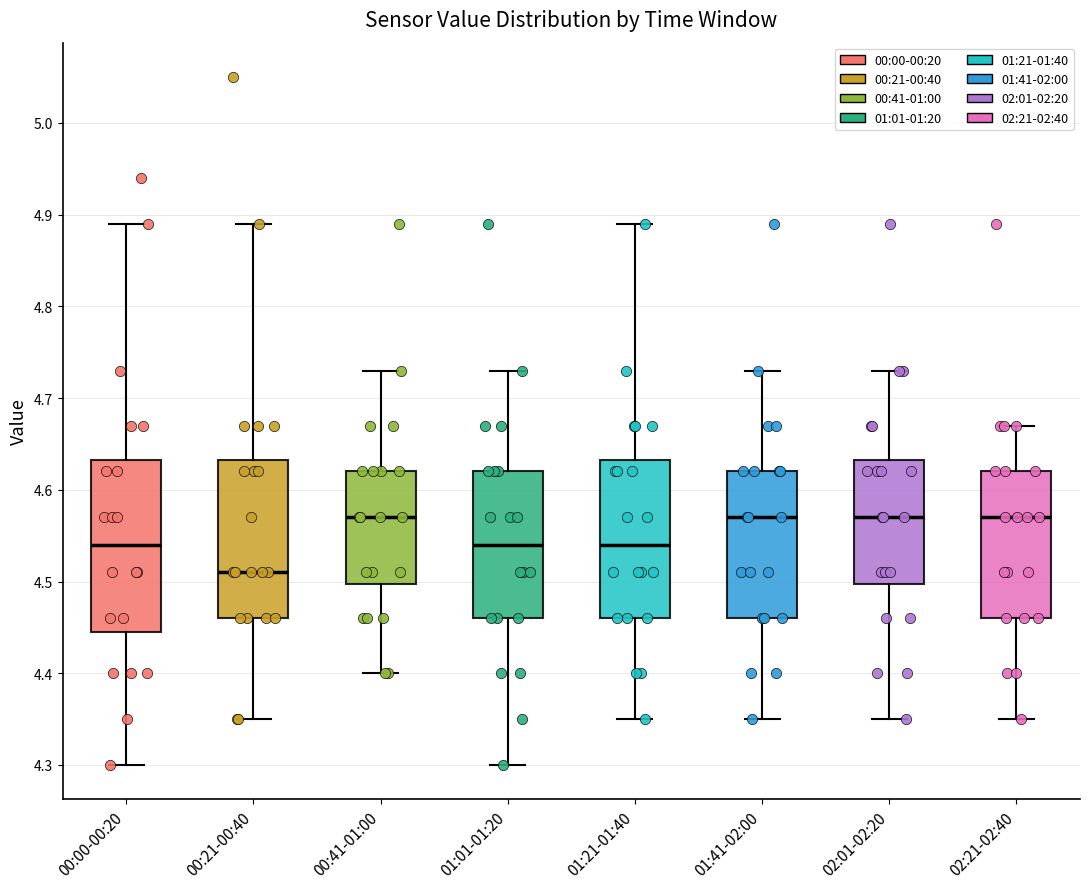

Where is the upper edge of the box for 01:41-02:00 on the y-axis? The values are not printed on the chart, so give them approximately, as read against the axis.

4.62